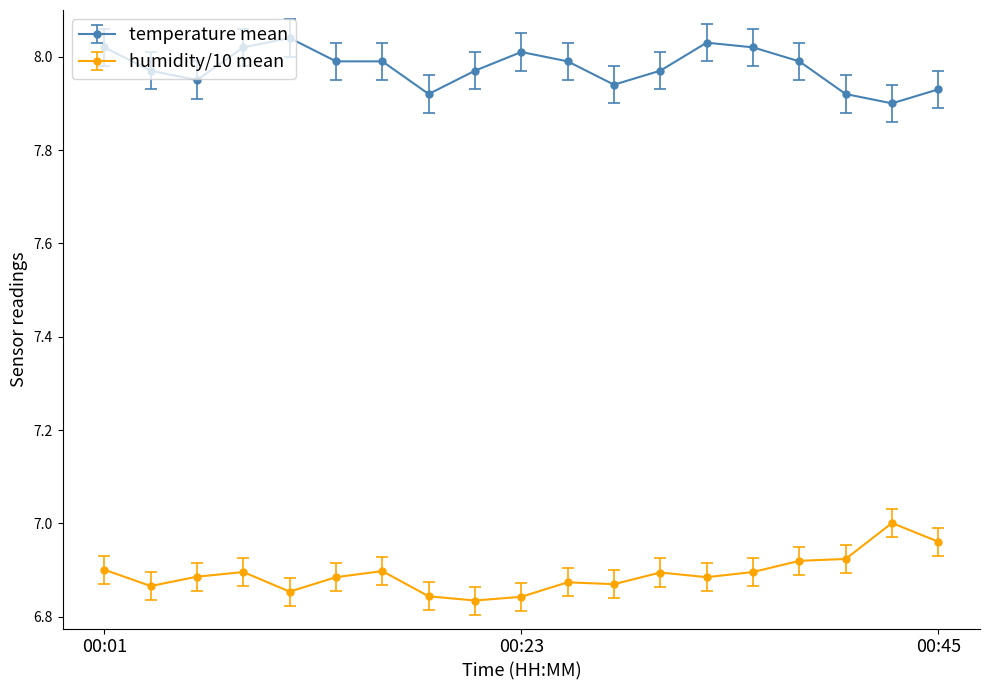

What is the sum of all humidity/10 mean values?

130.9